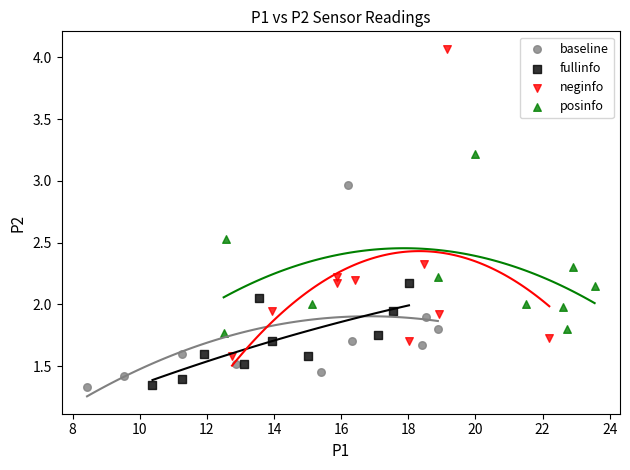

Which series has the widest spread of Y values?

neginfo